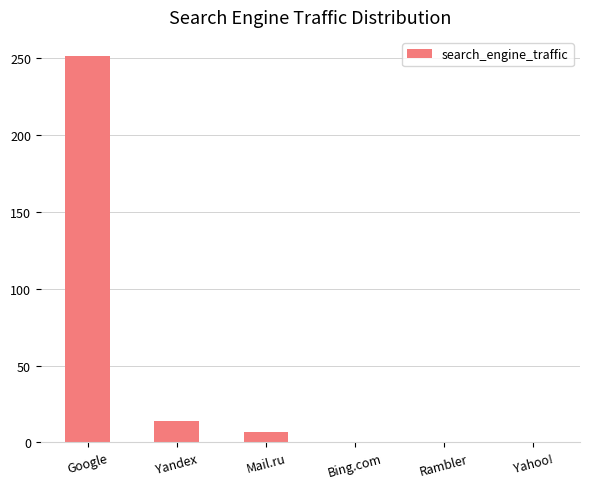

Which has a higher value, Mail.ru or Yahoo!?

Mail.ru